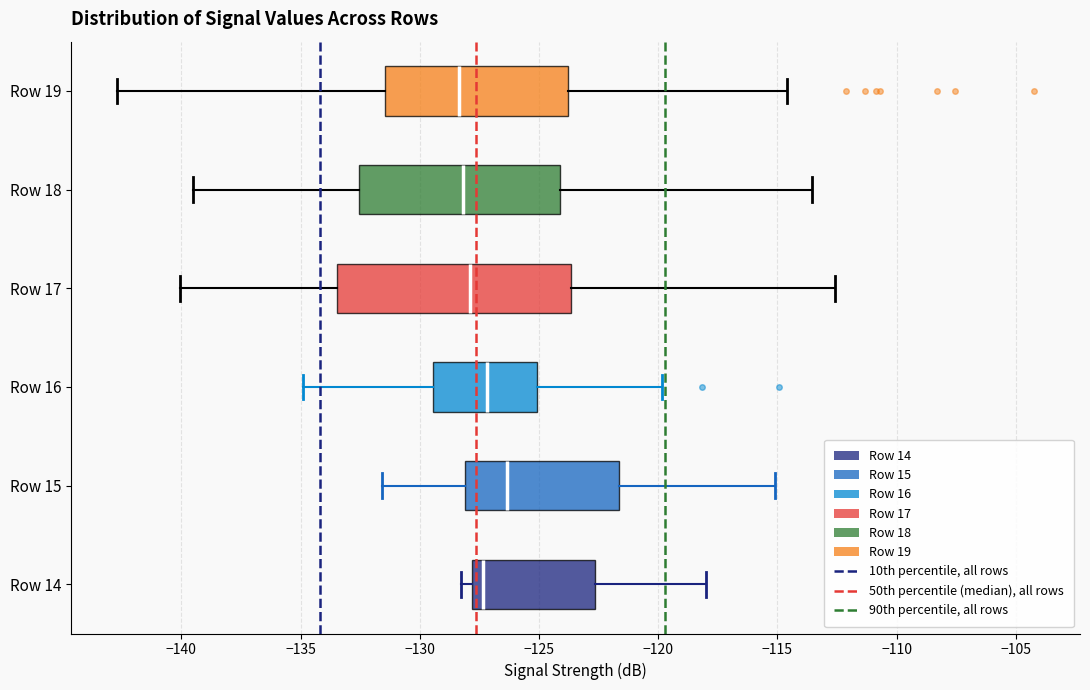

Reading bottom to top, transcribe this box plot: for each box, give where its median line is, the range the box spans, and where its two whiskers end, as read against the x-axis. The values are not printed on the chart, so give them approximately, as read against the axis.

Row 14: median -127.5, box -128.0 to -122.5, whiskers -128.0 (just left of the box's left edge) to -118.0
Row 15: median -126.5, box -128.0 to -121.5, whiskers -131.5 to -115.0
Row 16: median -127.0, box -129.5 to -125.0, whiskers -135.0 to -120.0
Row 17: median -128.0, box -133.5 to -123.5, whiskers -140.0 to -112.5
Row 18: median -128.0, box -132.5 to -124.0, whiskers -139.5 to -113.5
Row 19: median -128.5, box -131.5 to -124.0, whiskers -142.5 to -114.5